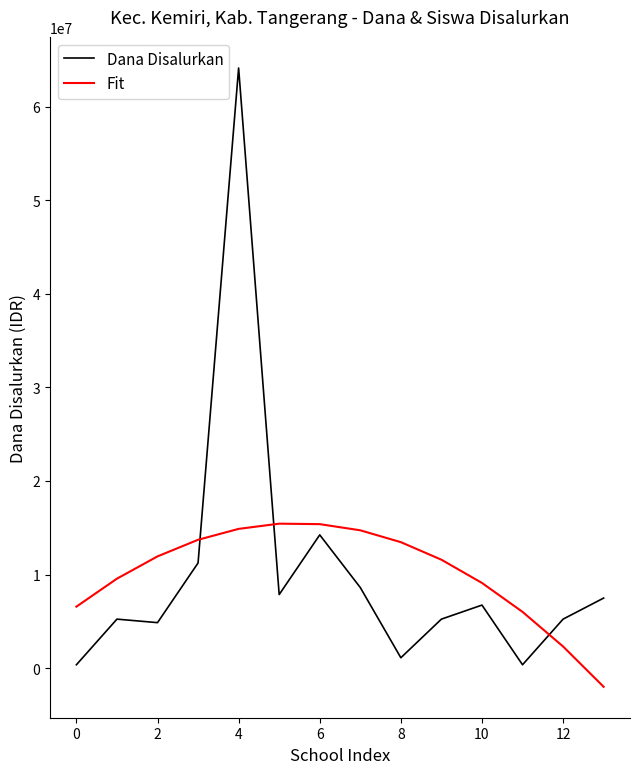

Which series ends up on top after the final intersection of Dana Disalurkan and Fit?

Dana Disalurkan